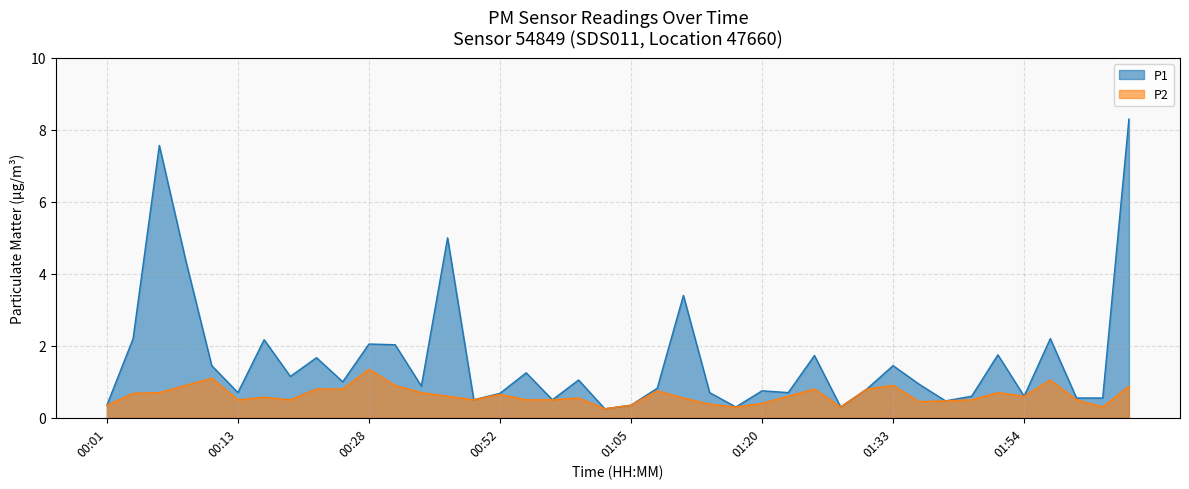

In P2, how many points are higher than both neighbors (excluding endpoints)?

10